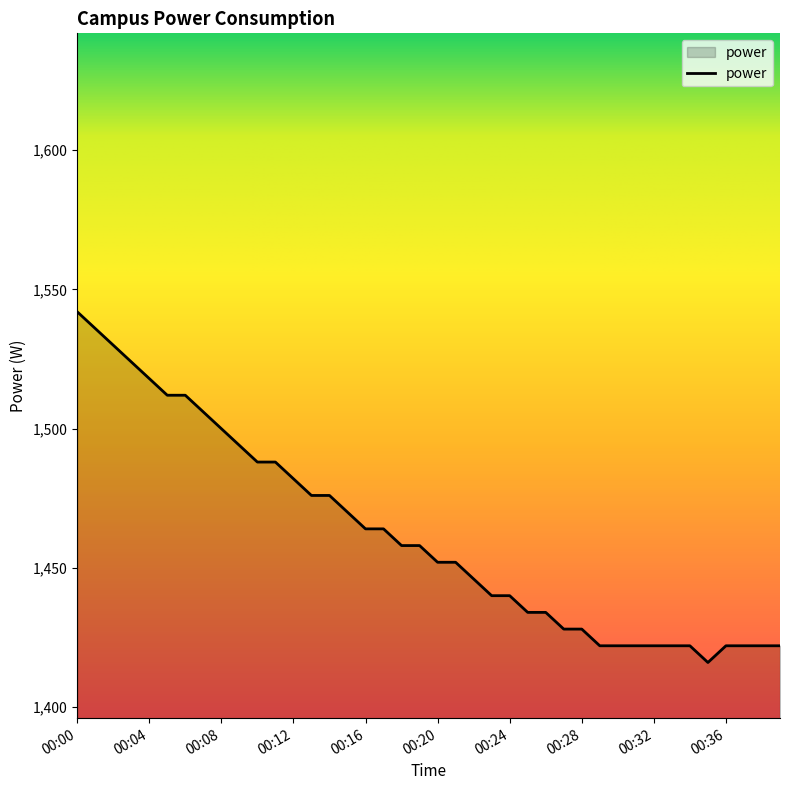

What is the minimum value shown in the chart?

1416